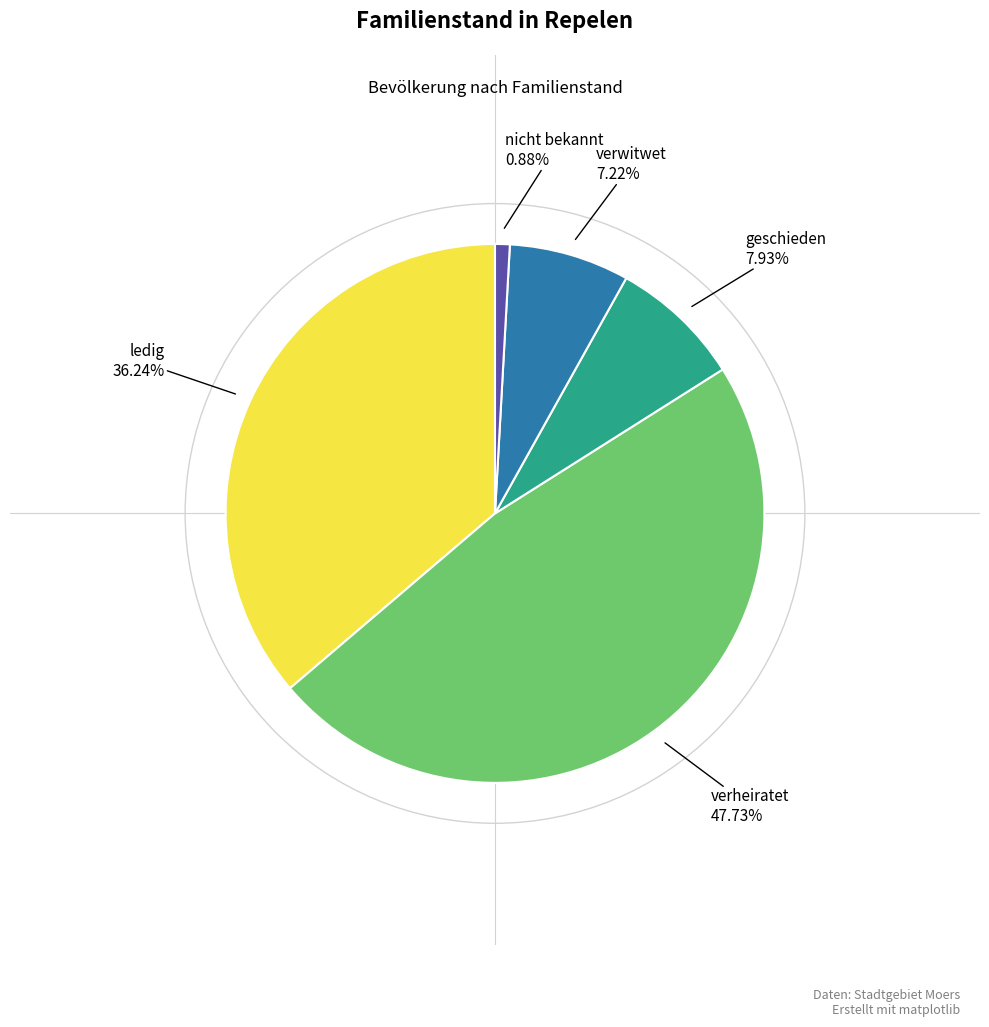

Is there any slice that represents more than half of the pie?

No